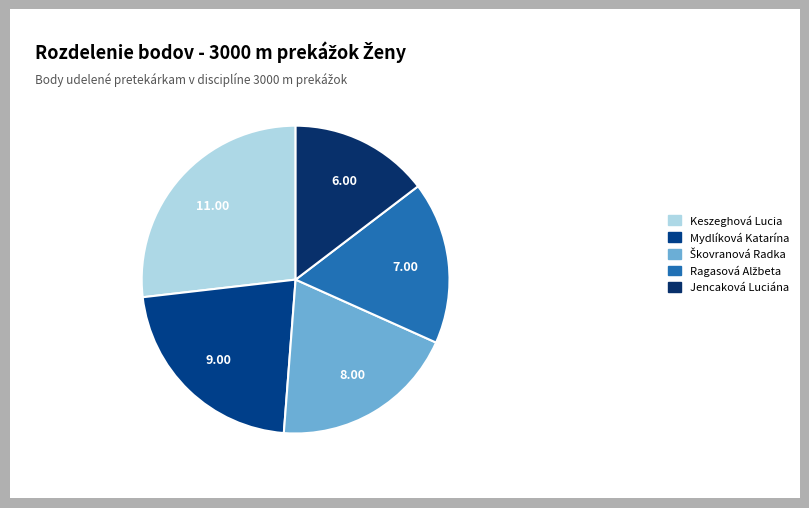

Which category has the biggest portion of the pie?

Keszeghová Lucia